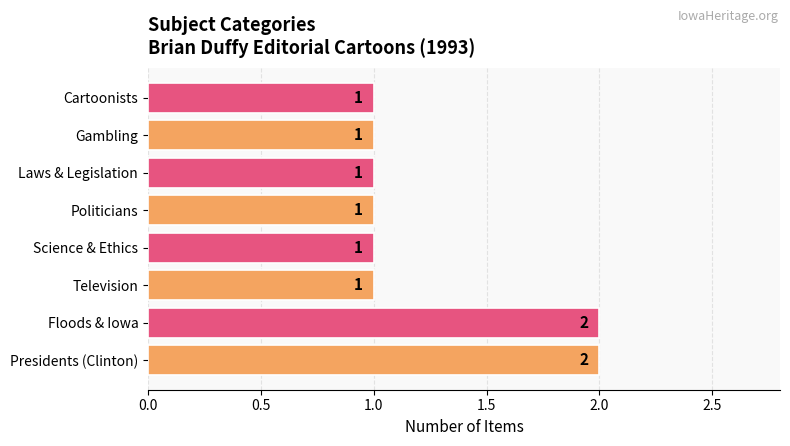

Count the values in the range 1 to 2.

8